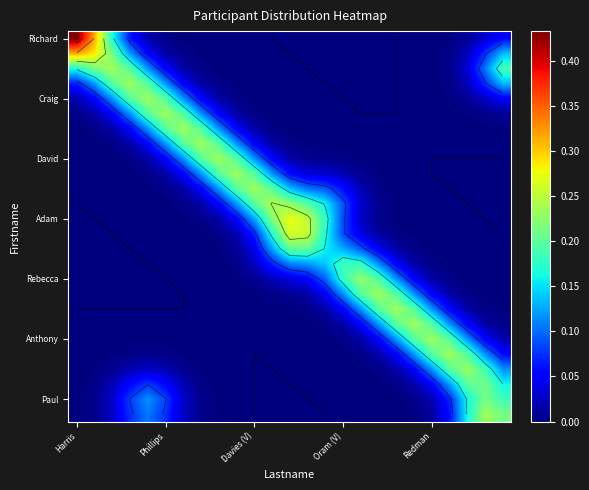

At which label does Richard reach its peak?

Harris